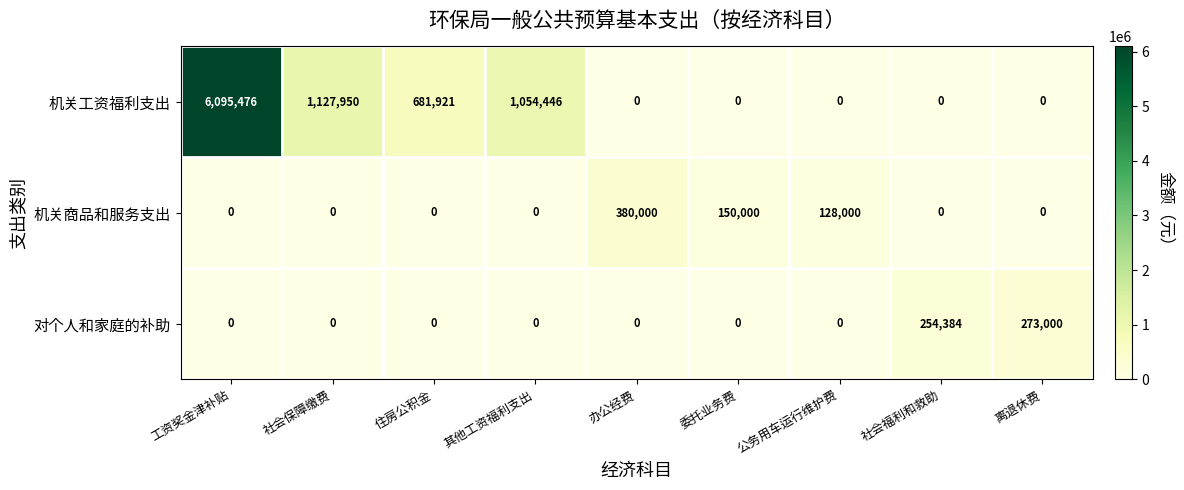

Between 住房公积金 and 离退休费, which series saw the biggest shift?

机关工资福利支出